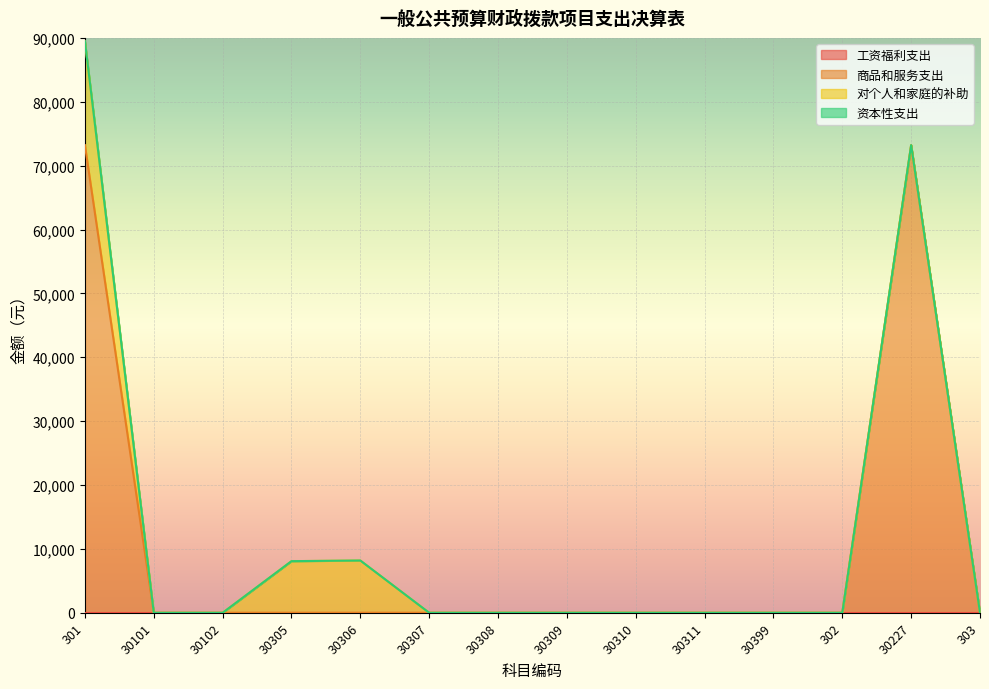

At how many categories does at least one series exceed 70542?

2